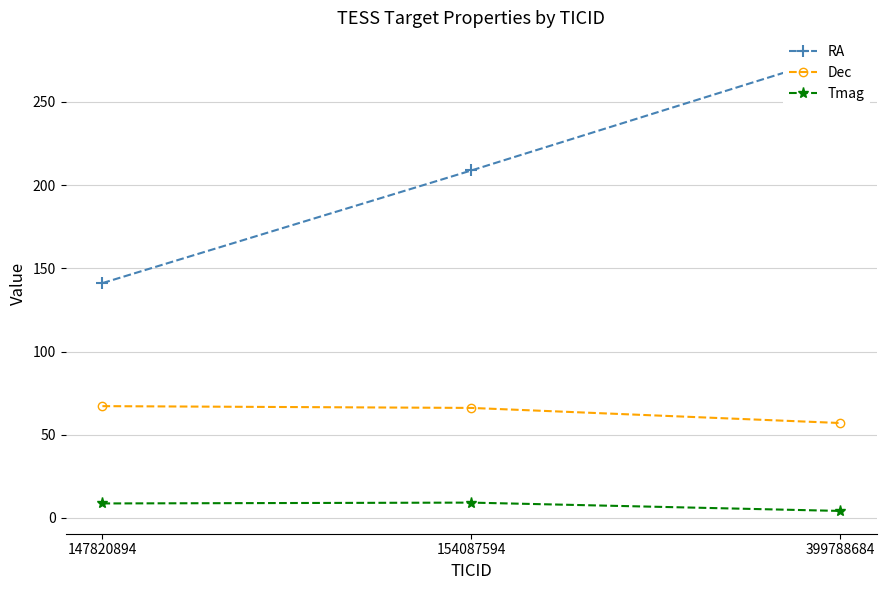

At which category does the chart reach its peak across all series?

399788684